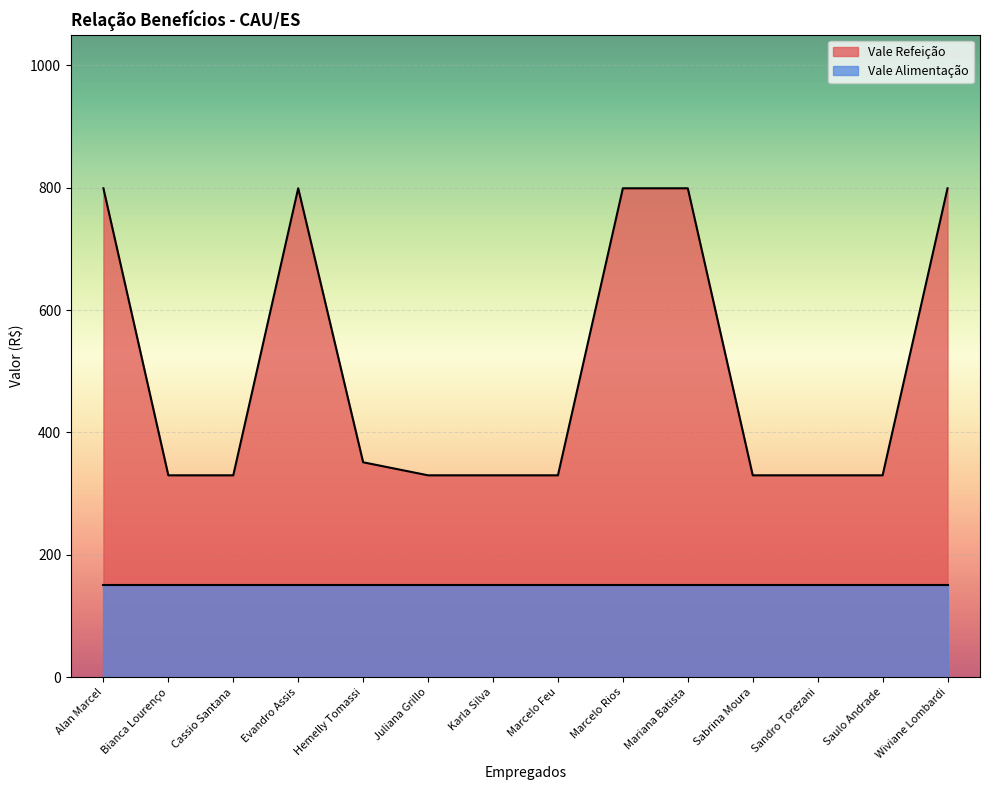

What is the smallest value displayed?

150.0